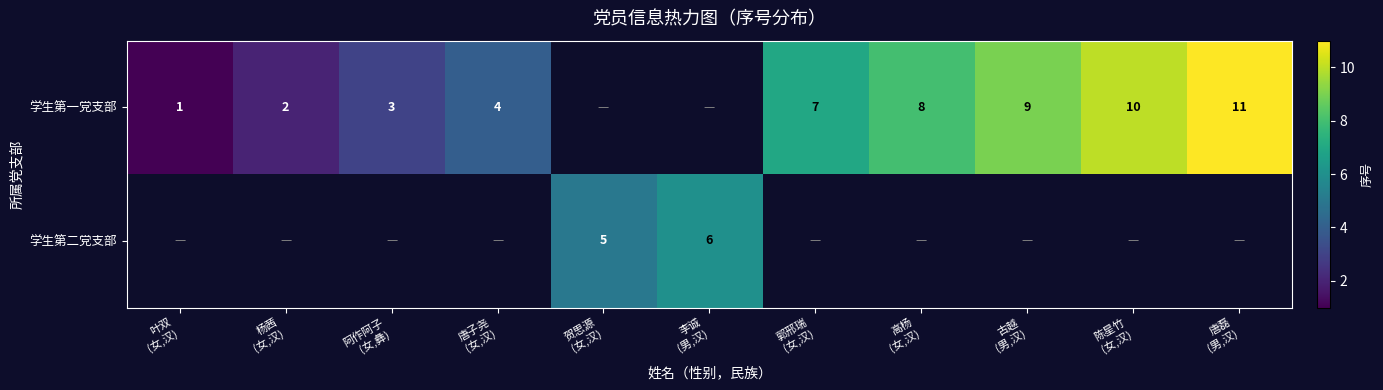

True or false: 学生第一党支部 has a value of 10.0 at 陈星竹 (女,汉).

True